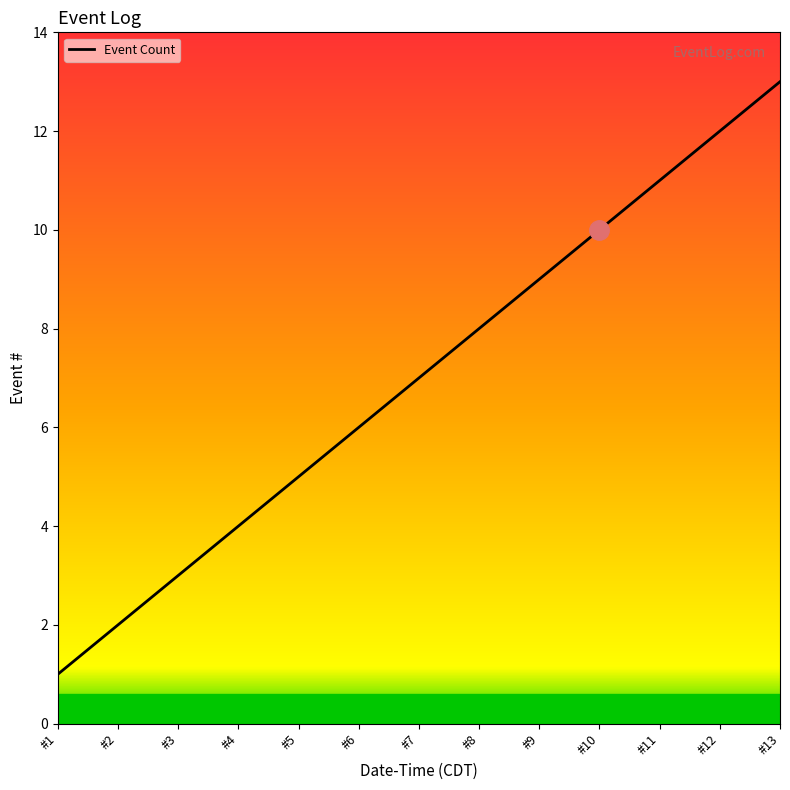

How many lines are shown in the chart?

1